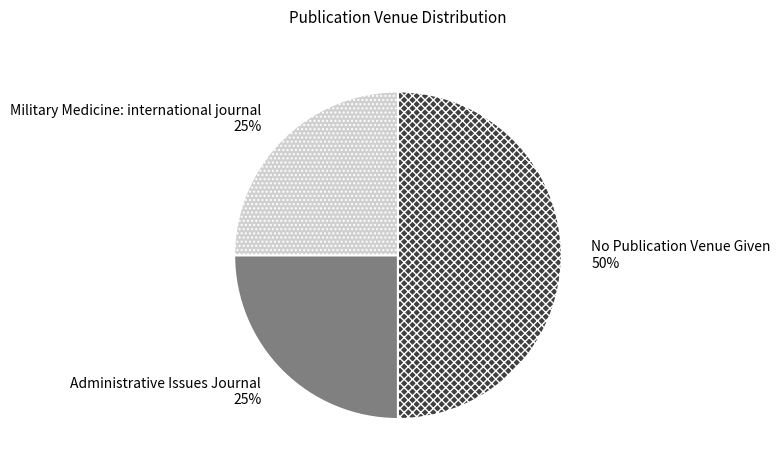

Does Military Medicine: international journal account for over 50% of the chart?

No